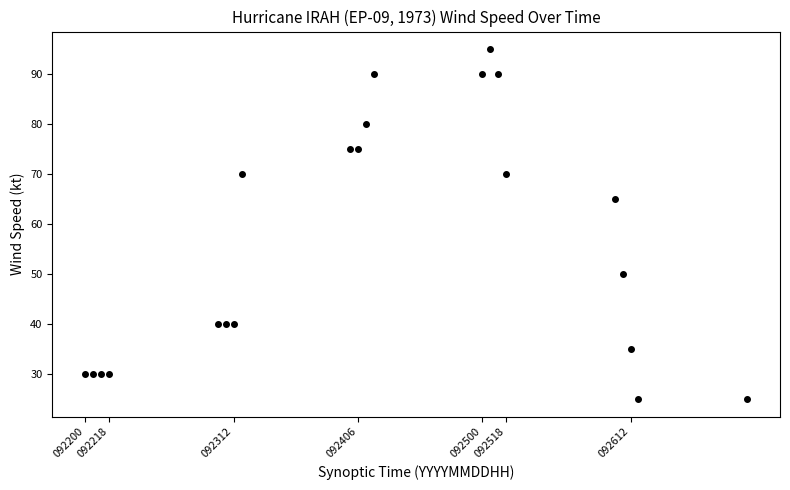

What is the range of X values (max minus min)?

500